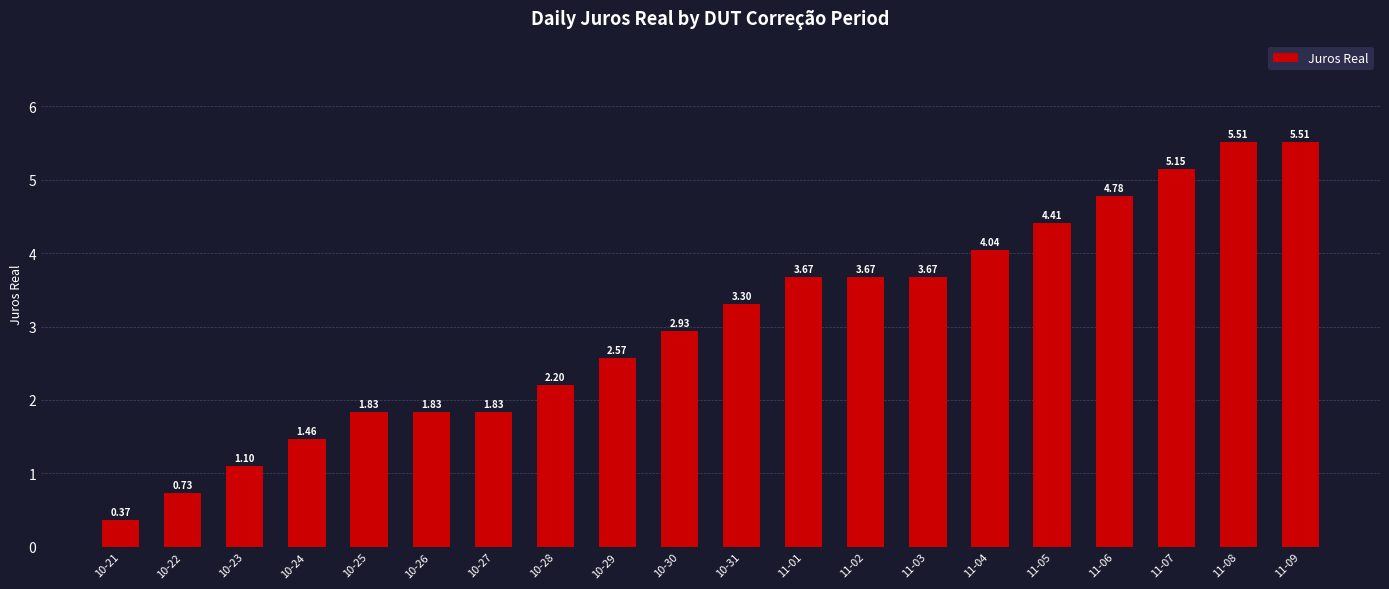

What position from the right is 11-09?

1